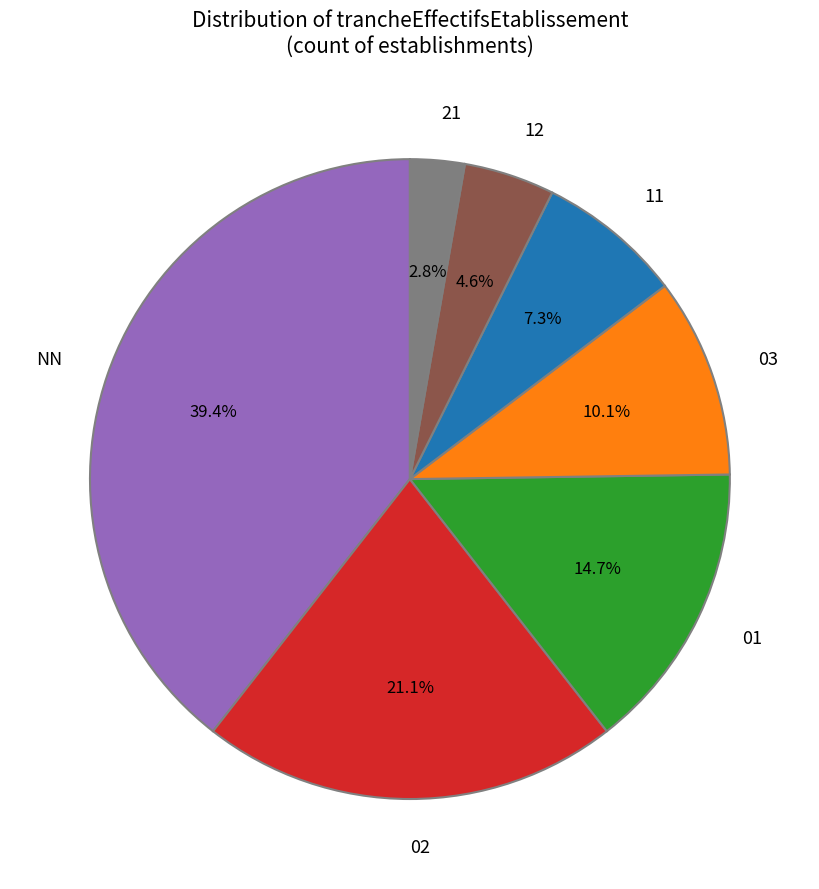

Does 03 account for over 50% of the chart?

No